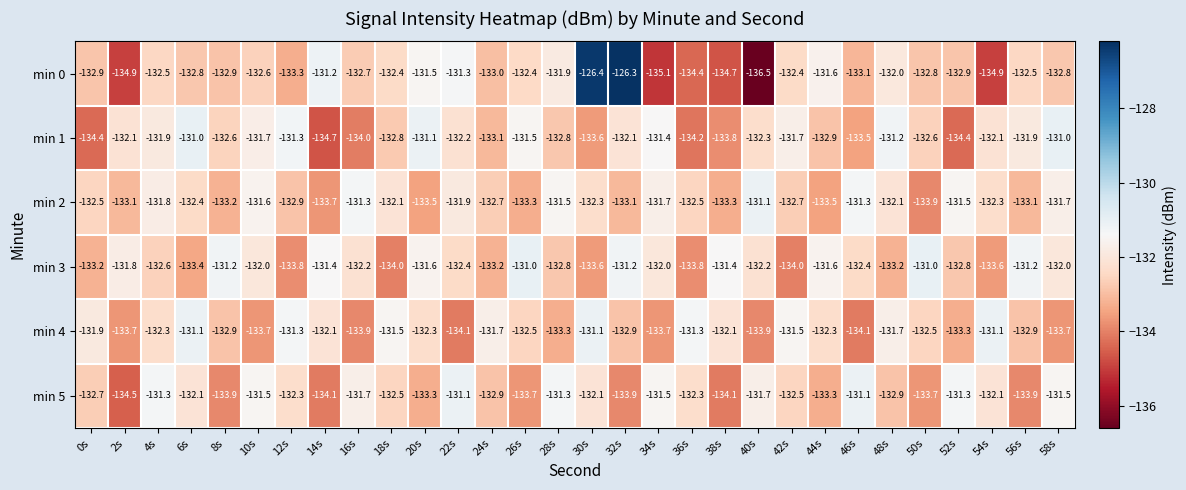

Count the number of categories in the chart.

30